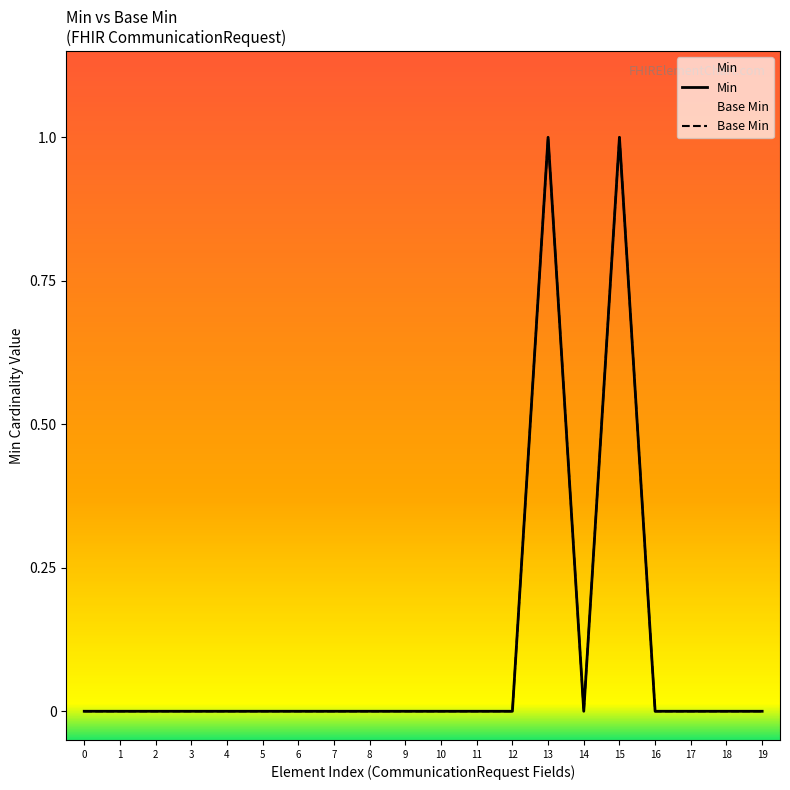

True or false: Base Min and Min intersect in this chart.

False